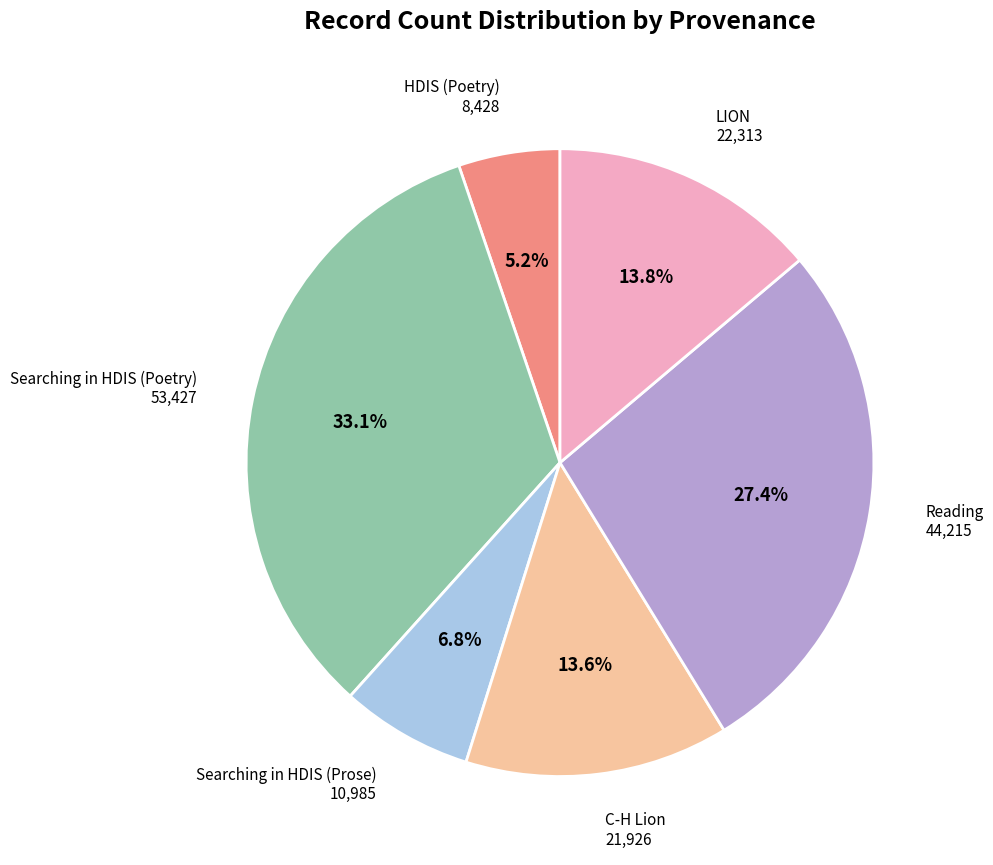

Combined, what portion of the pie is LION and C-H Lion?

27.4%